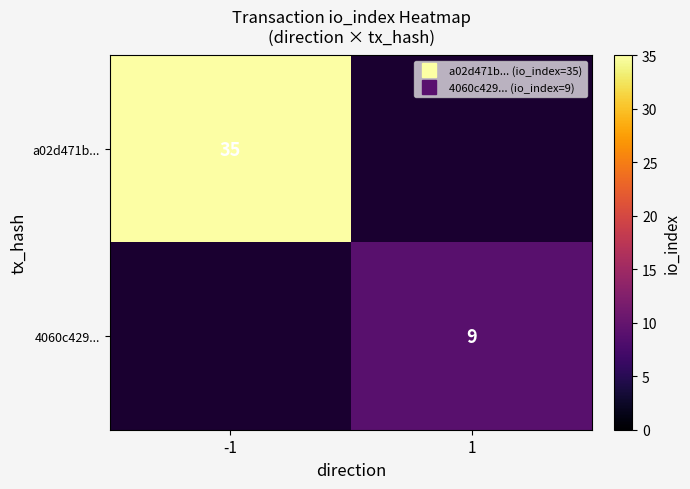

How many values in 4060c429... are above zero?

1